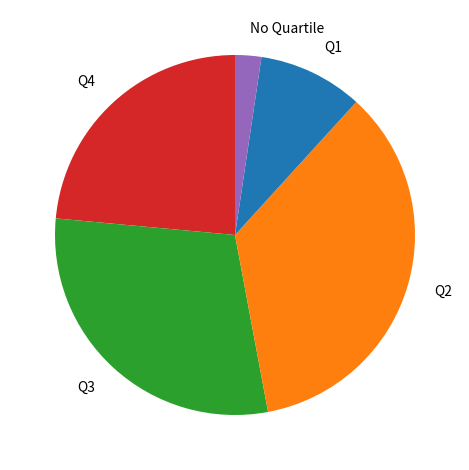

Rank the categories by value from lowest to highest.

No Quartile, Q1, Q4, Q3, Q2